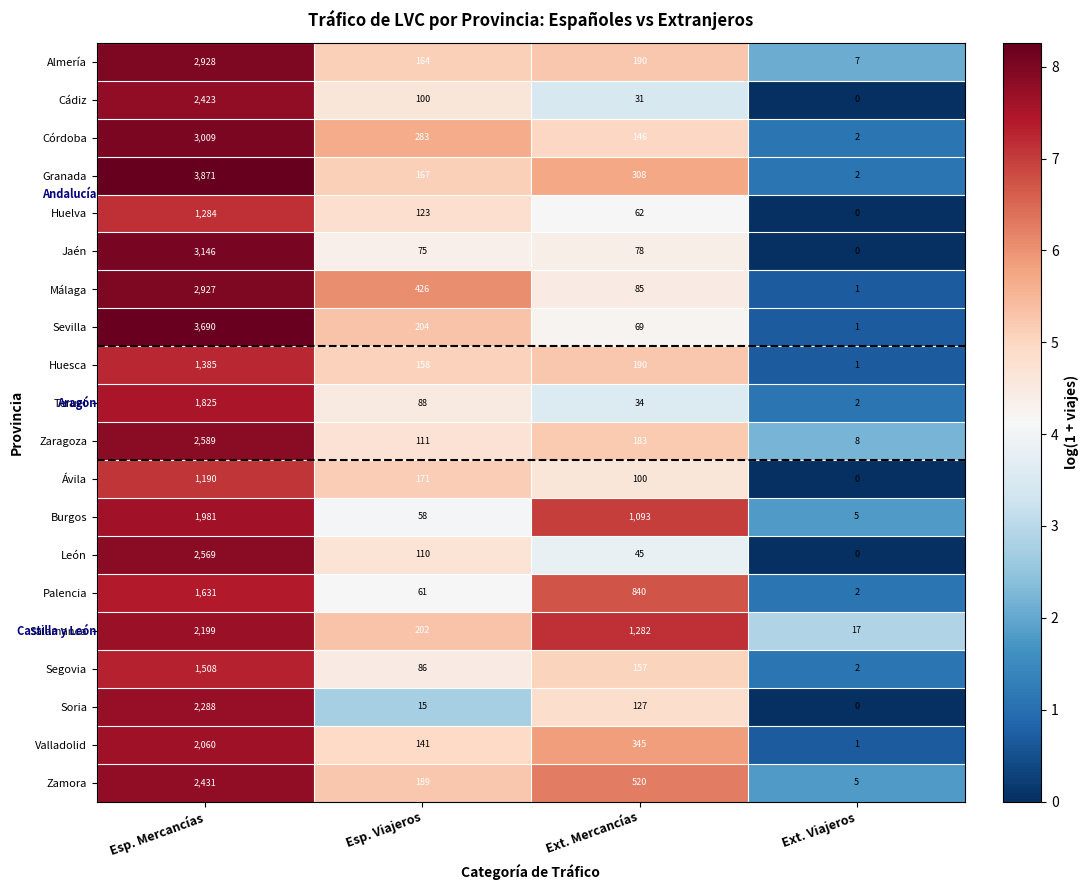

At which label is Ávila closest to 595?

Esp. Viajeros